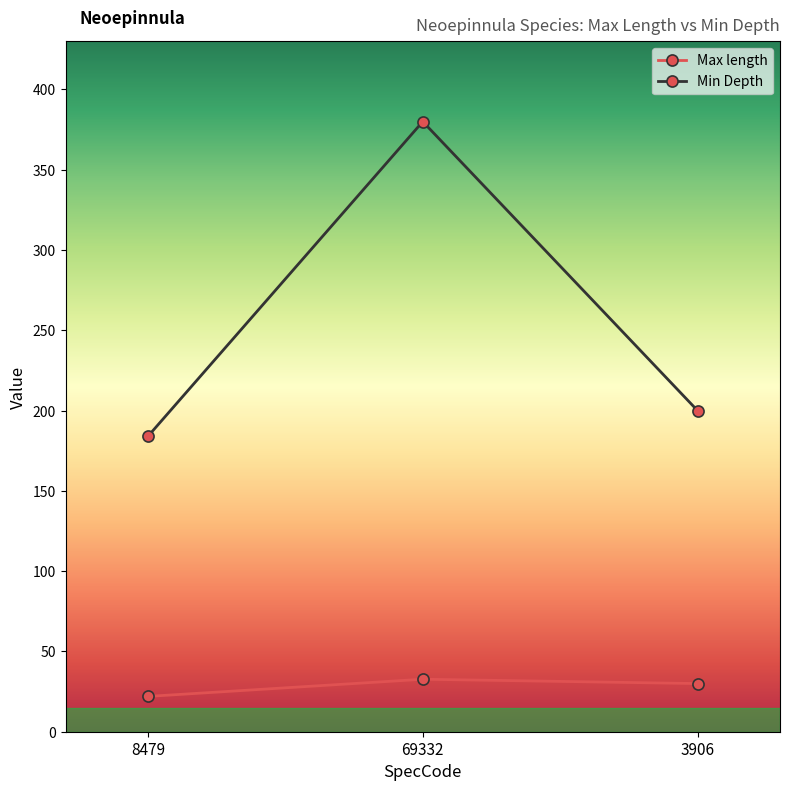

Where does the Min Depth series first go above 200?

69332